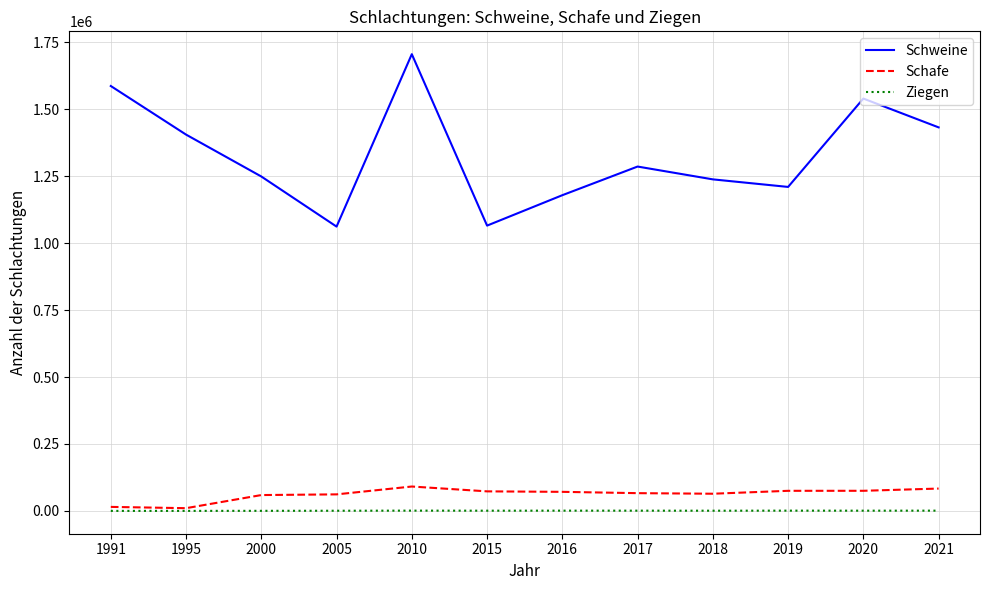

At which label does Schafe first exceed 71165?

2010